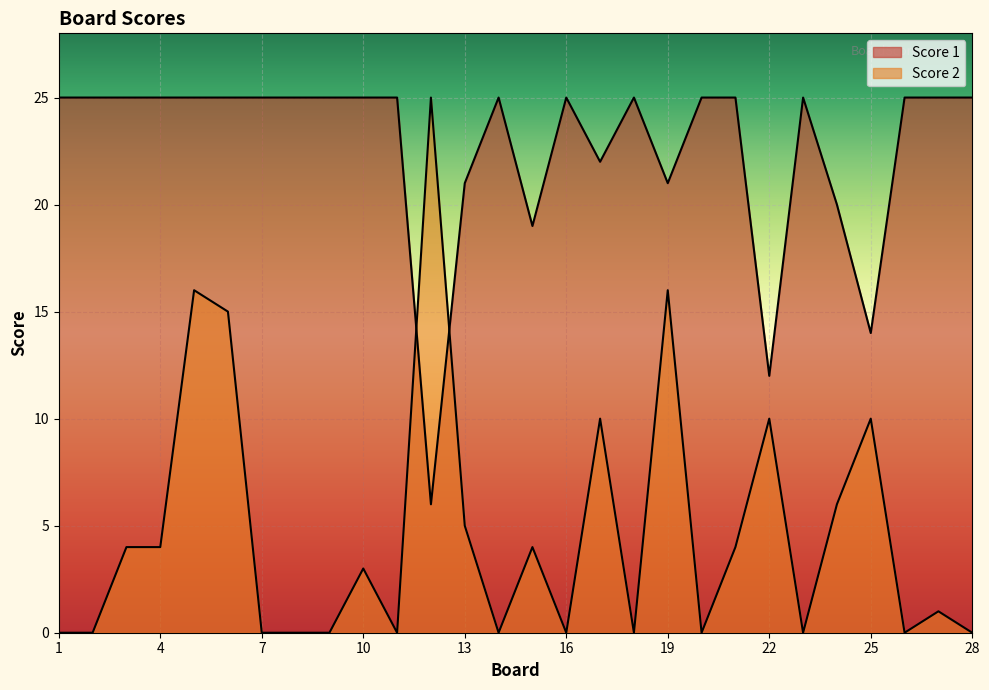

Between which two adjacent categories do Score 1 and Score 2 first intersect?

11 and 12